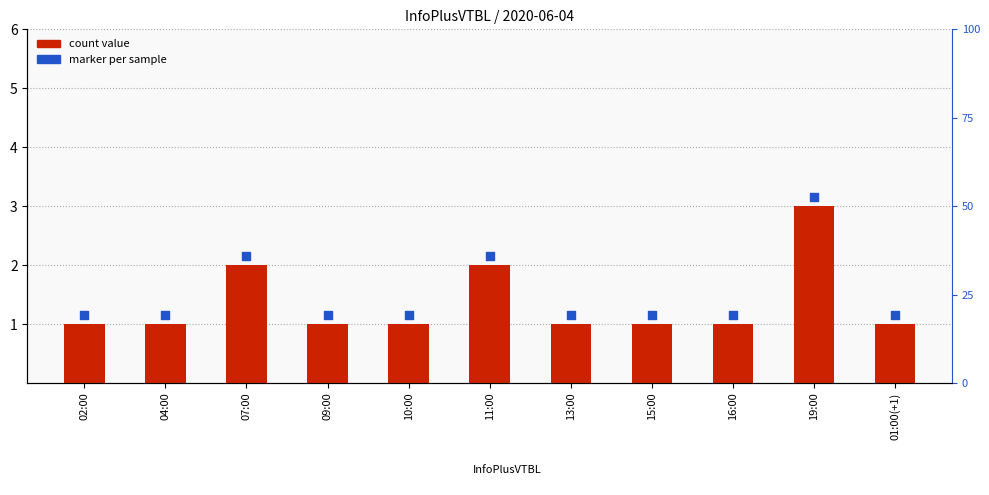

What is the total value across all series at 19:00?

6.2